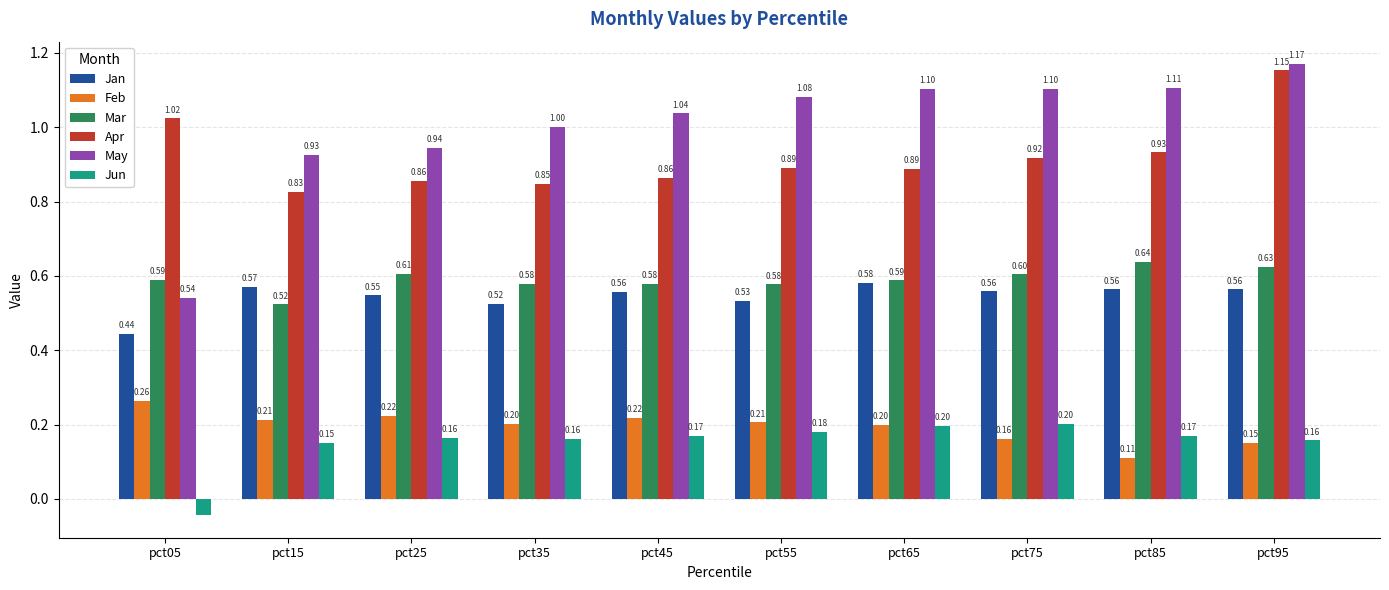

What are all the series names shown in the legend?

Jan, Feb, Mar, Apr, May, Jun